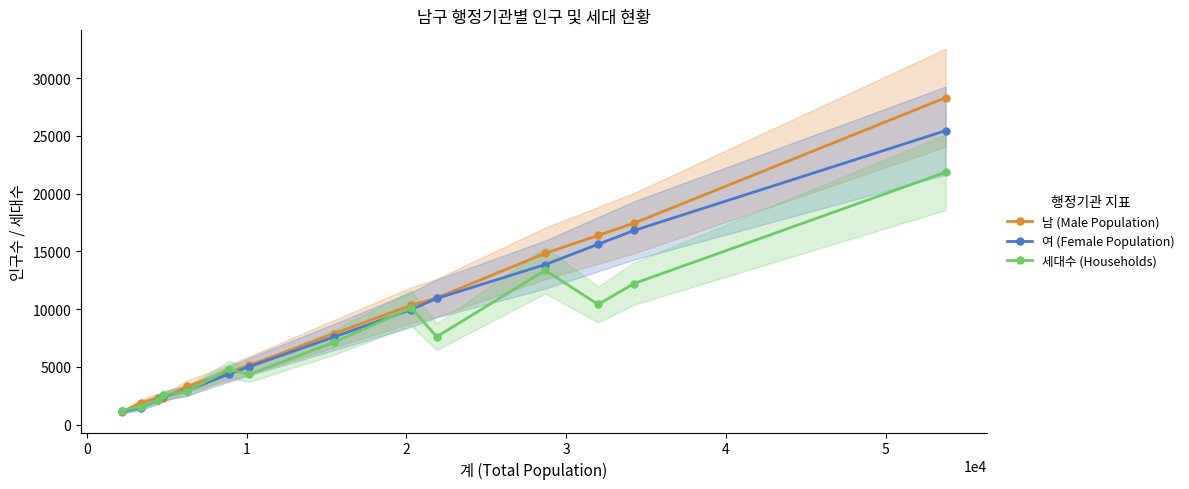

What is the minimum value for 여 (Female Population)?

1149